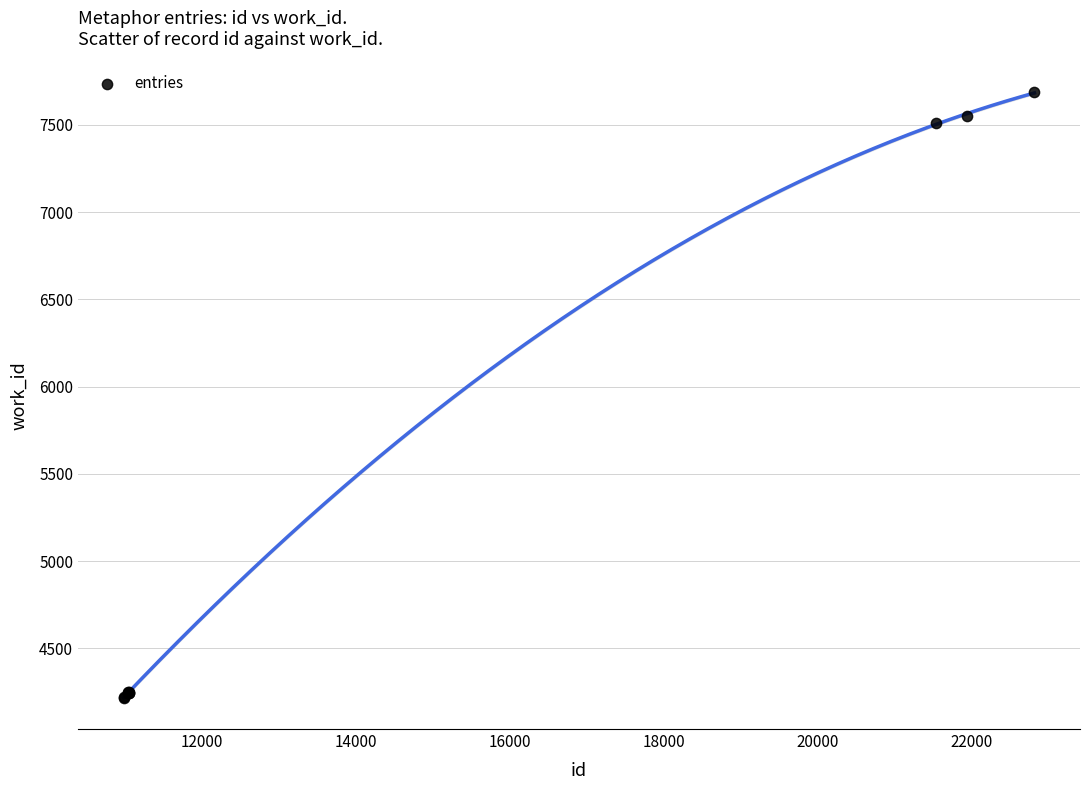

What Y value in the scatter plot is closest to 5951?

7511